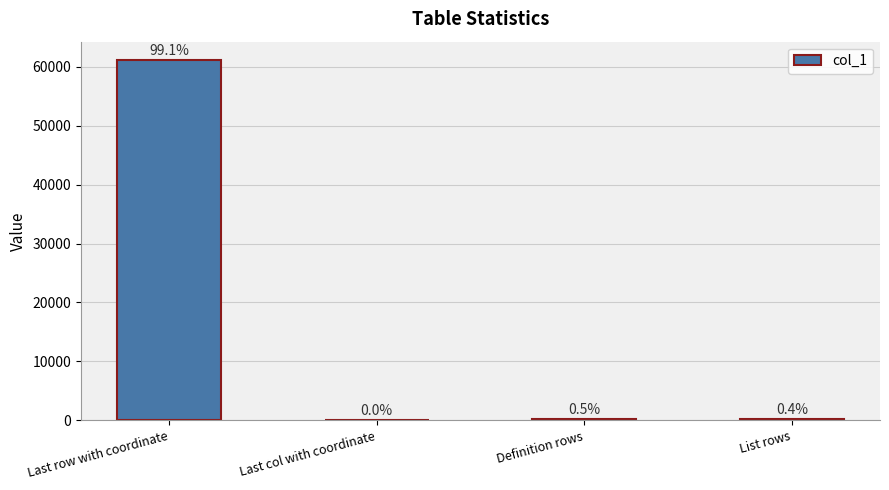

Are the bars horizontal?

No